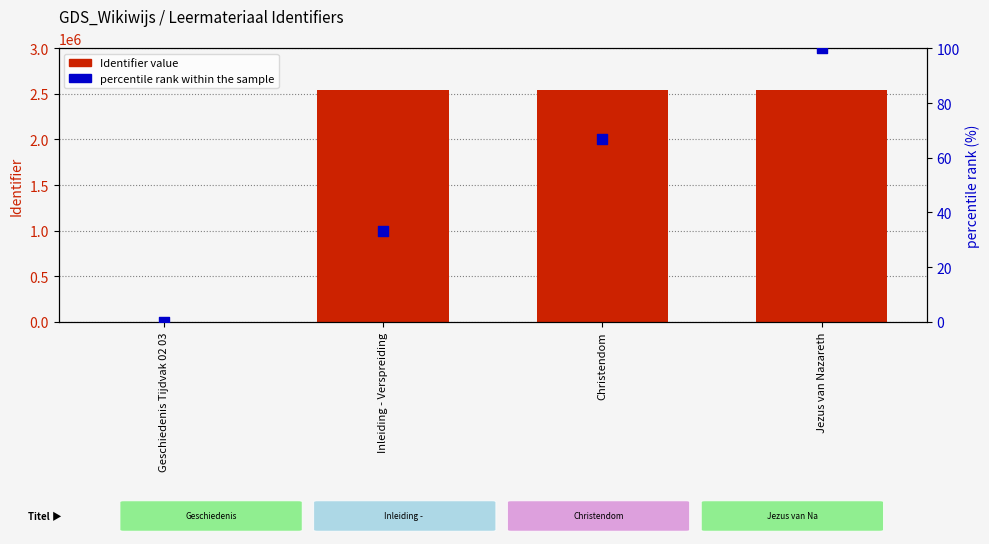

Which series contains the highest Y value?

Identifier value